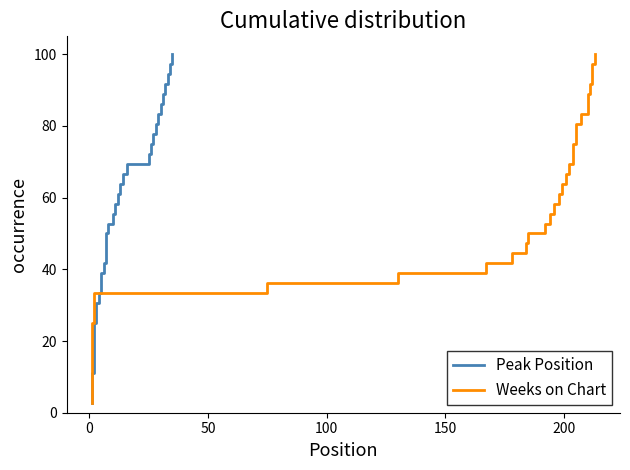

What is the minimum value shown in the chart?

2.8